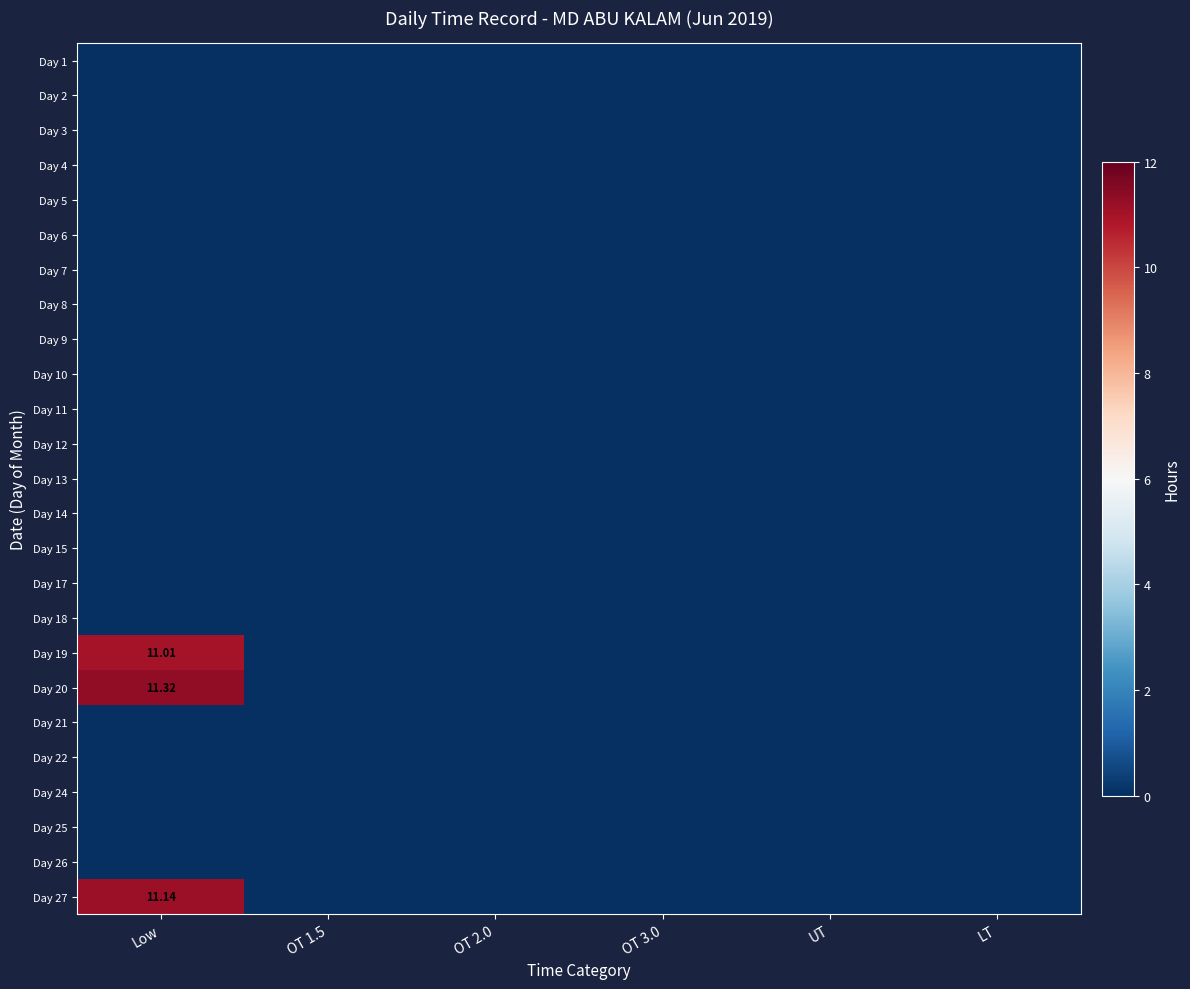

Which label corresponds to the largest value in the chart?

Low